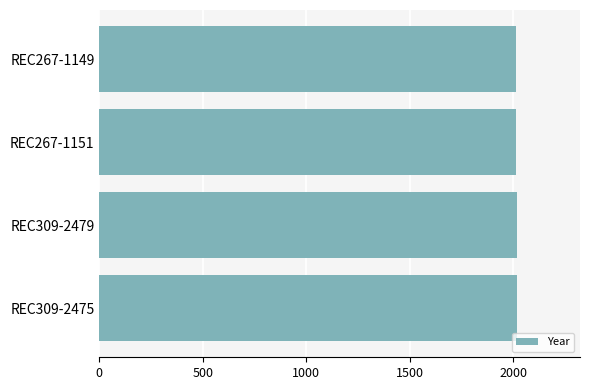

What is the maximum value shown in the chart?

2019